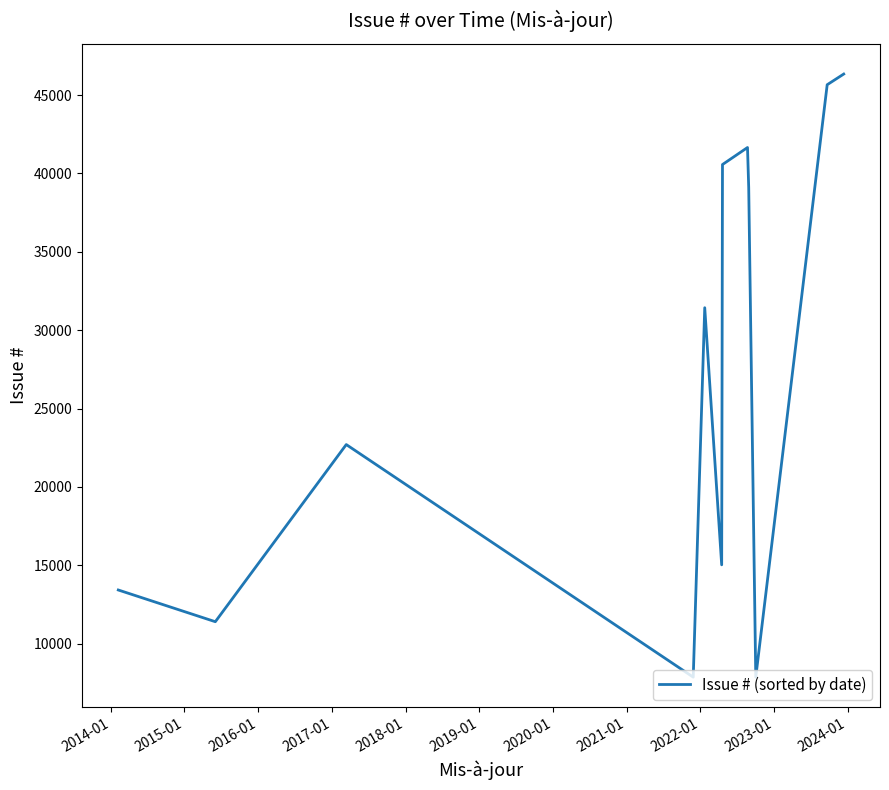

What is the smallest value displayed?

7859